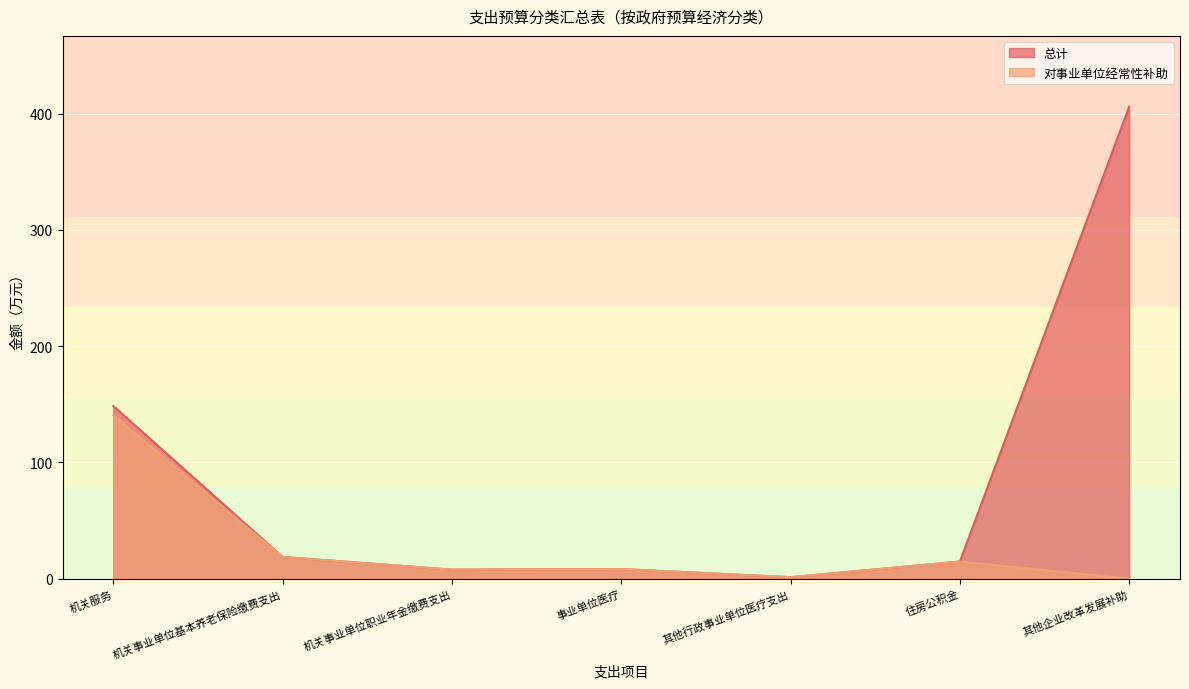

What is the label of the 1st point from the right?

其他企业改革发展补助